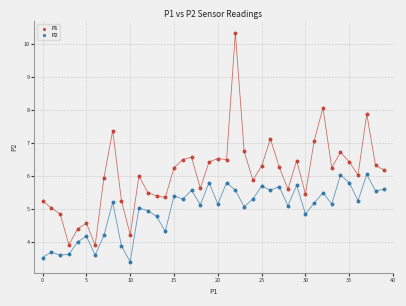

Which series reaches the minimum Y coordinate?

P2